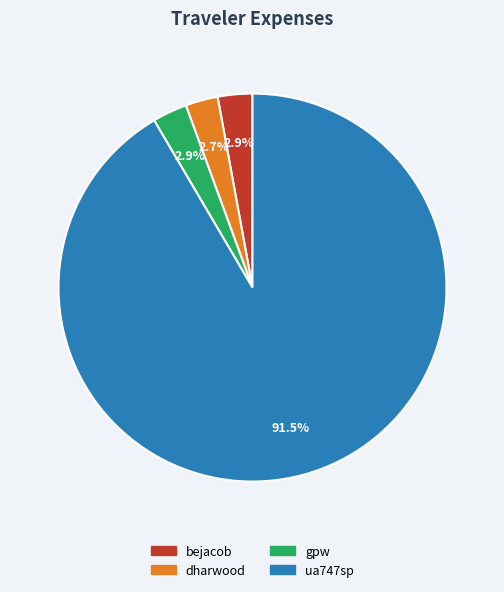

True or false: gpw accounts for 3% of the total.

True